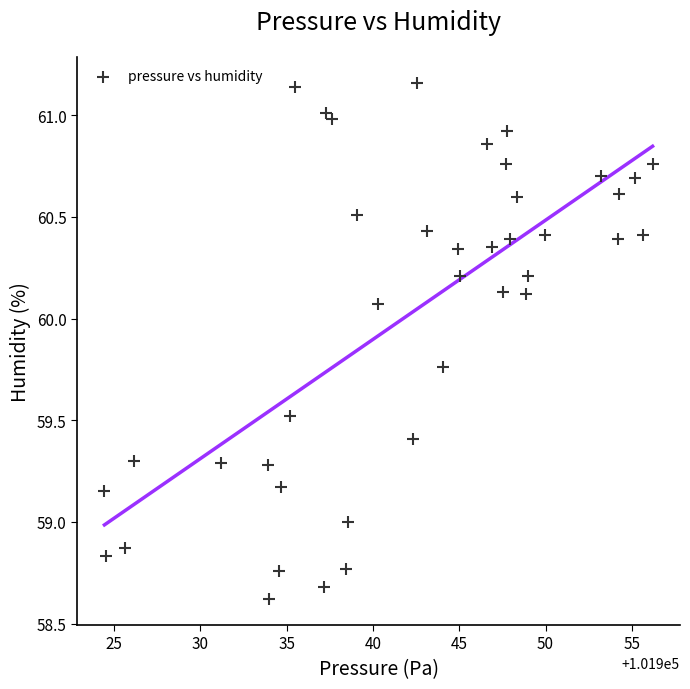

What is the range of Y values (max minus min)?

2.5